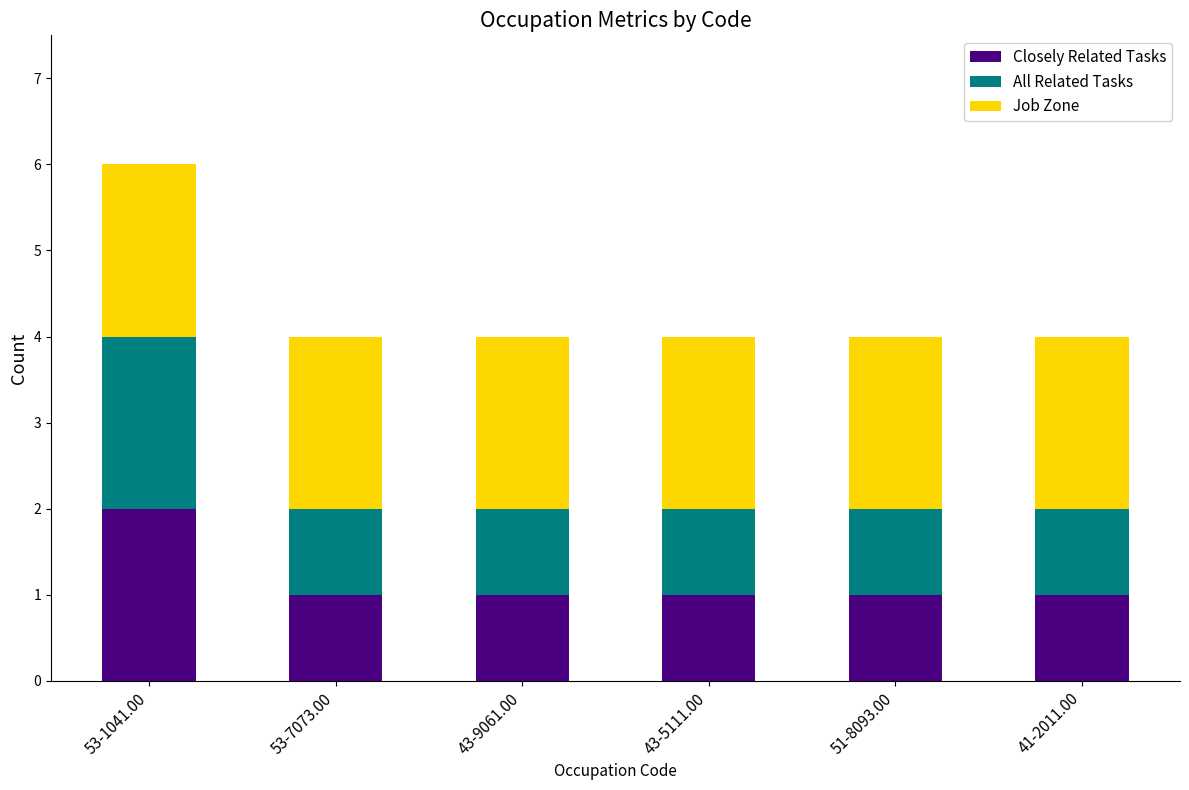

Which category has the highest value in the Closely Related Tasks series?

53-1041.00